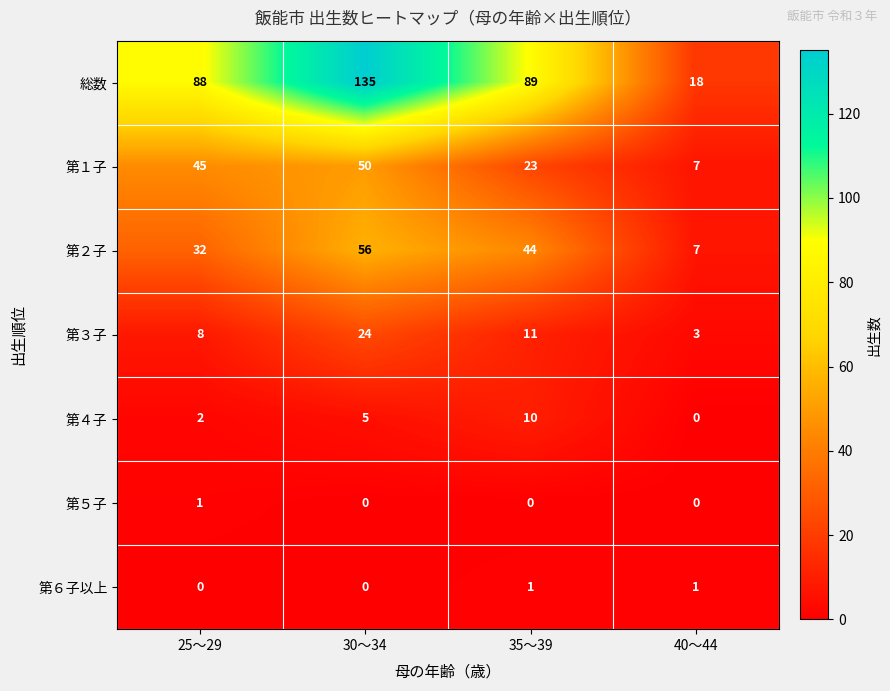

The value of 第３子 at 30～34 is 24. True or false?

True